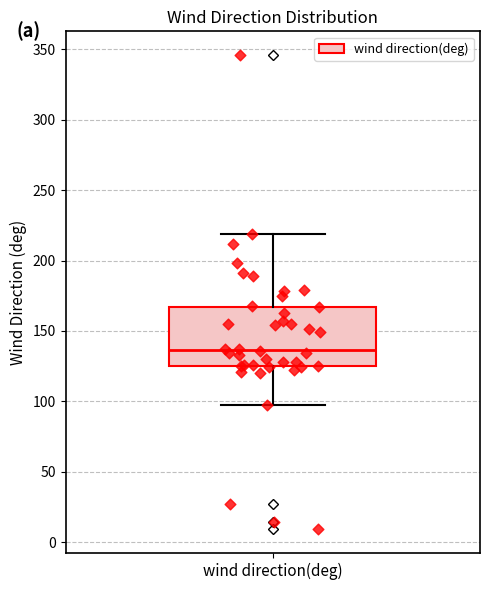

Transcribe this box plot: give where the median line is, the range the box spans, and where the two whiskers end, as read against the y-axis. The values are not printed on the chart, so give them approximately, as read against the axis.

median 135, box 125 to 165, whiskers 95 to 220